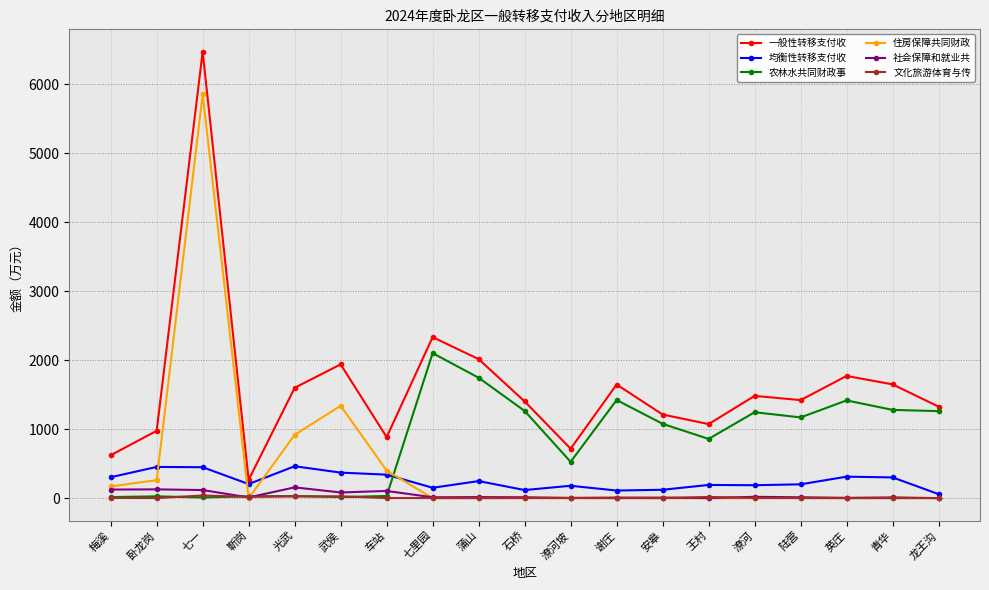

What is the label of the 4th point from the right?

陆营